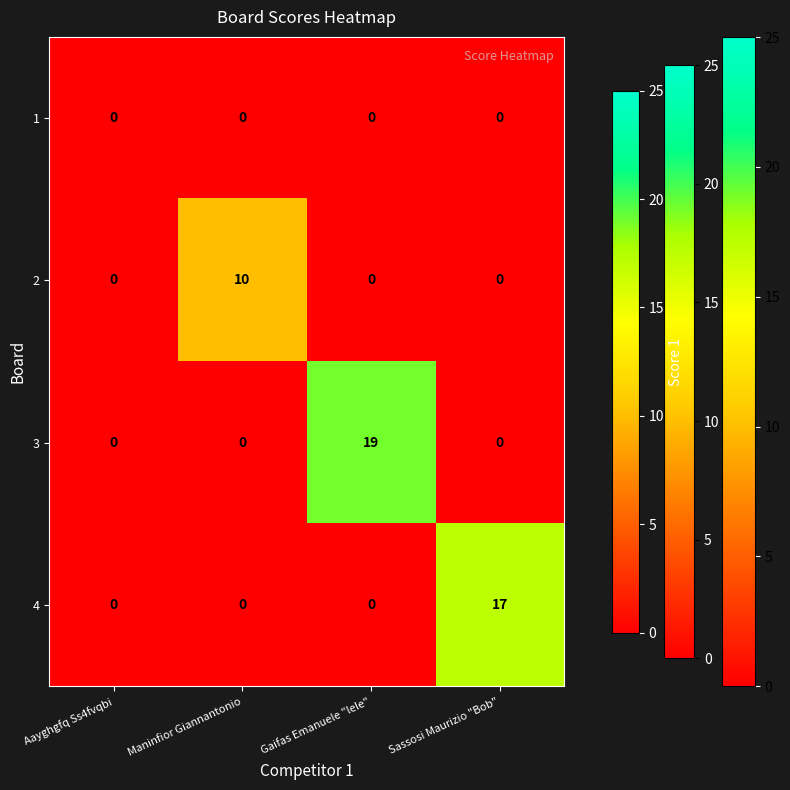

At which category does the chart reach its peak across all series?

Gaifas Emanuele "lele"